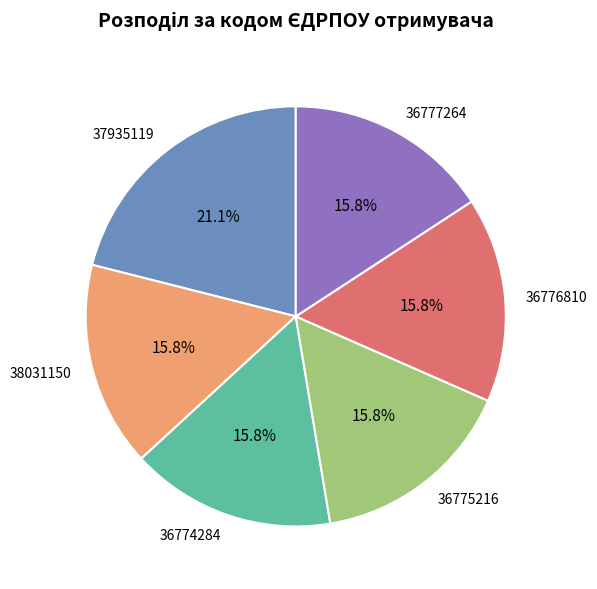

Approximately how many times larger is the value at 37935119 compared to 36775216?

1.3